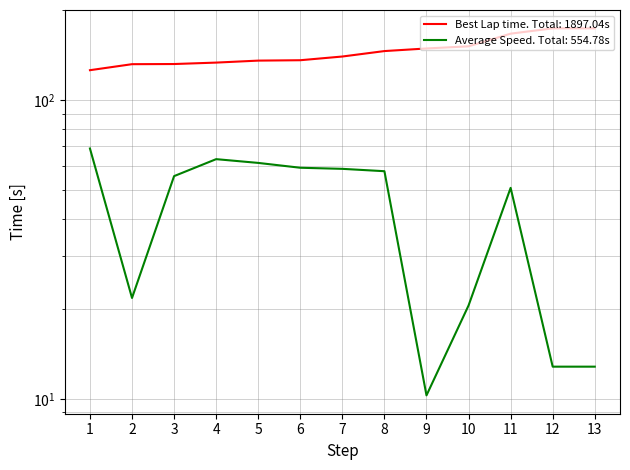

True or false: Best Lap time and Average Speed intersect in this chart.

False